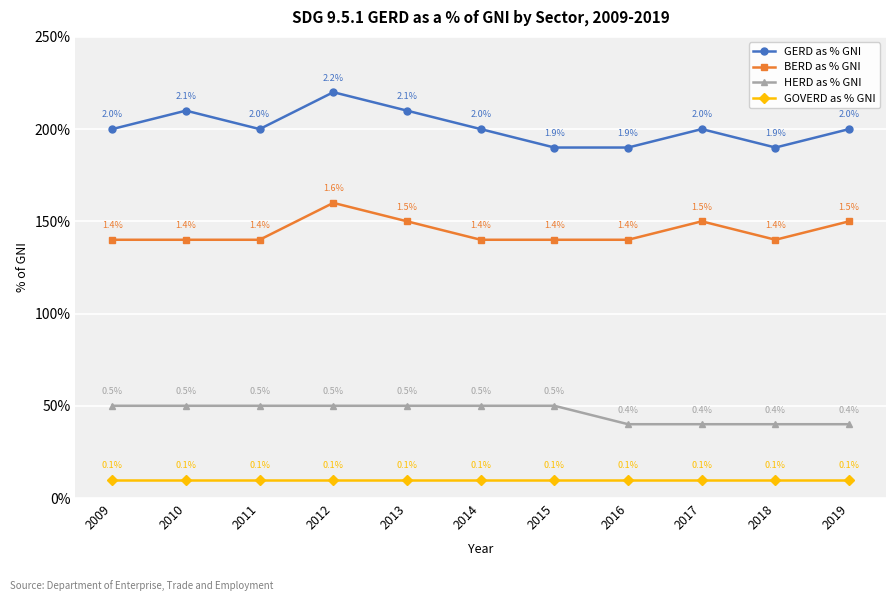

Does the chart have visible grid lines?

Yes